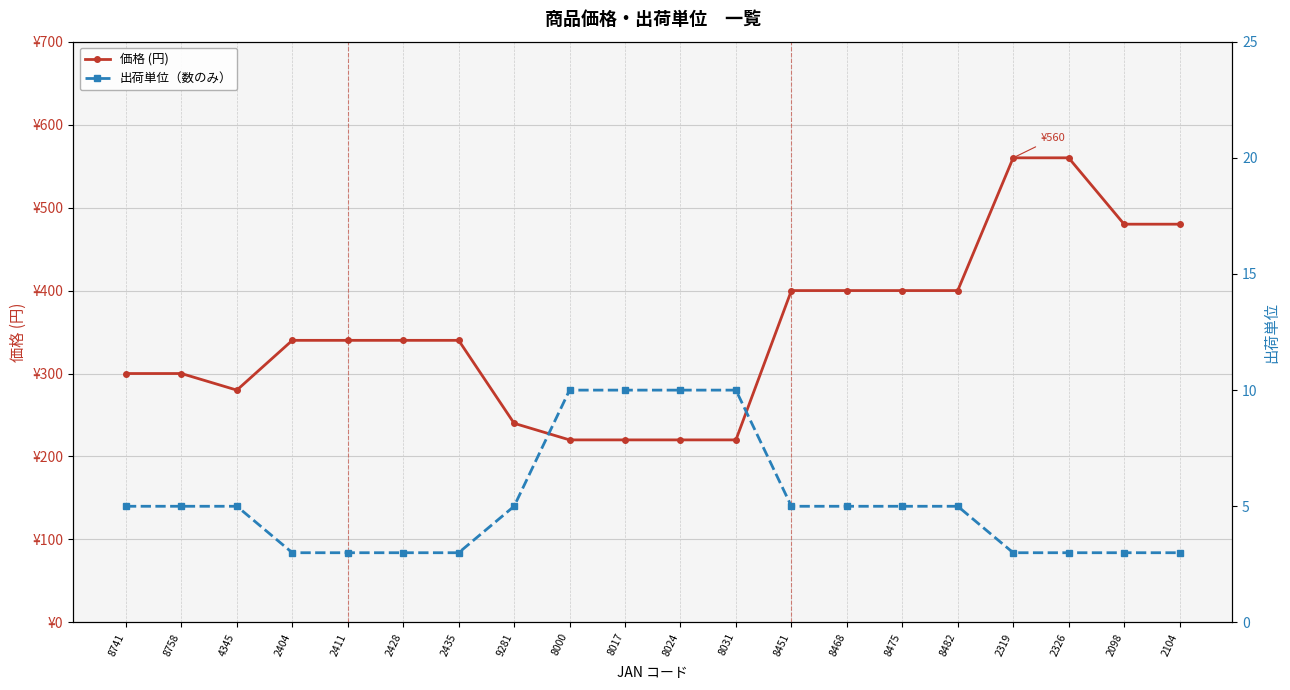

Is it true that 価格 (円) equals 756 at 2319?

False